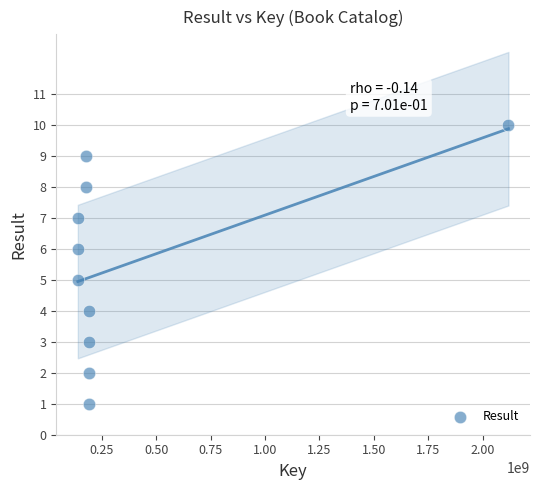

What is the average X value?

365841601